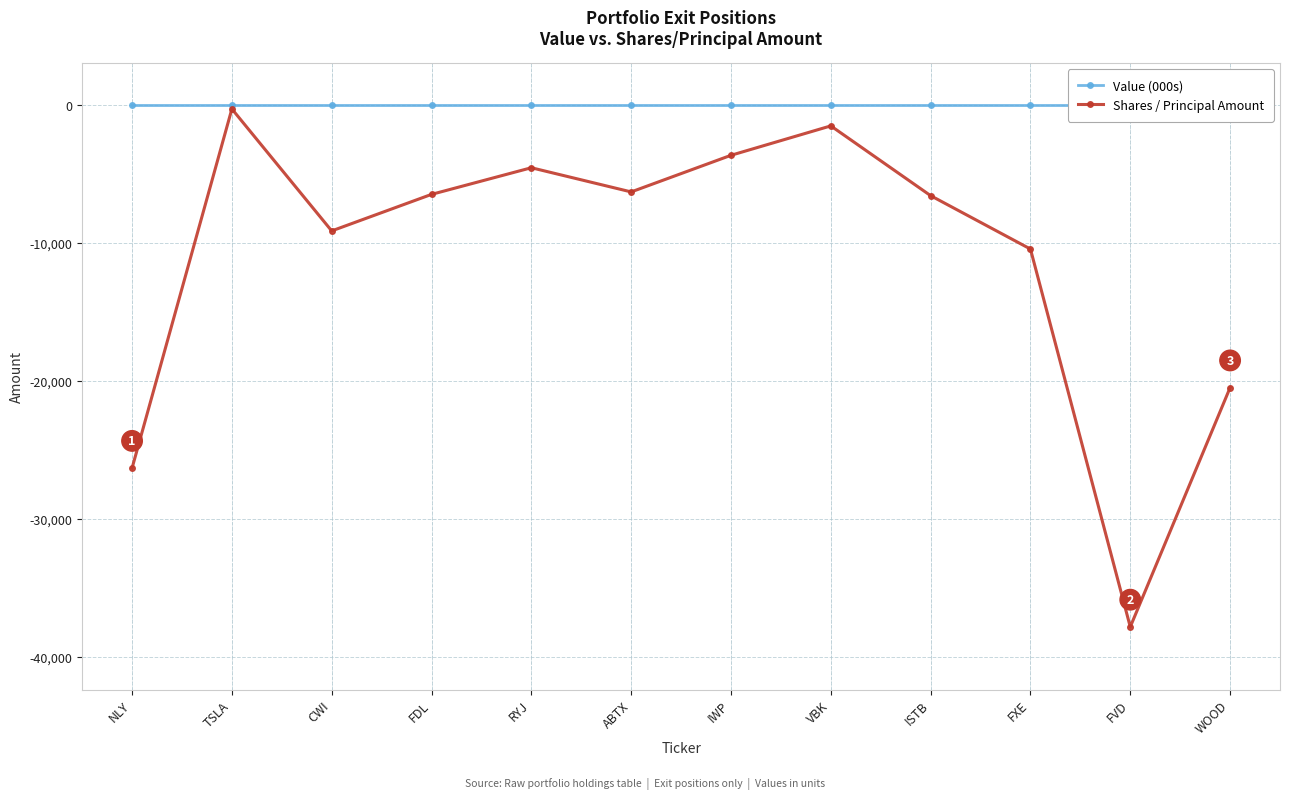

Which category has the highest value in the Value (000s) series?

NLY